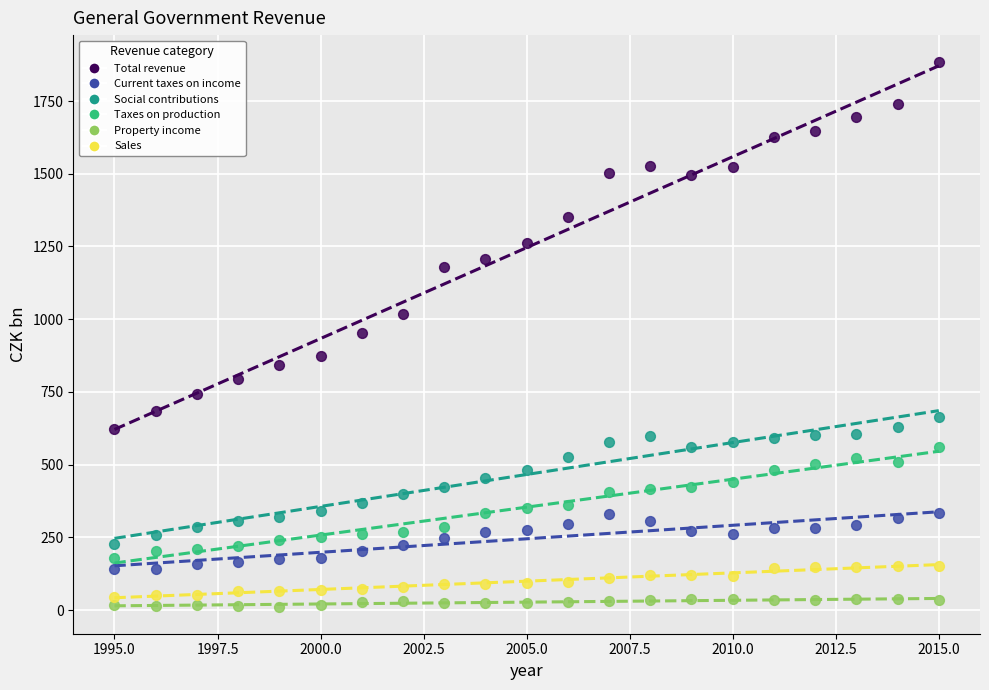

Which series contains the lowest Y value?

Property income